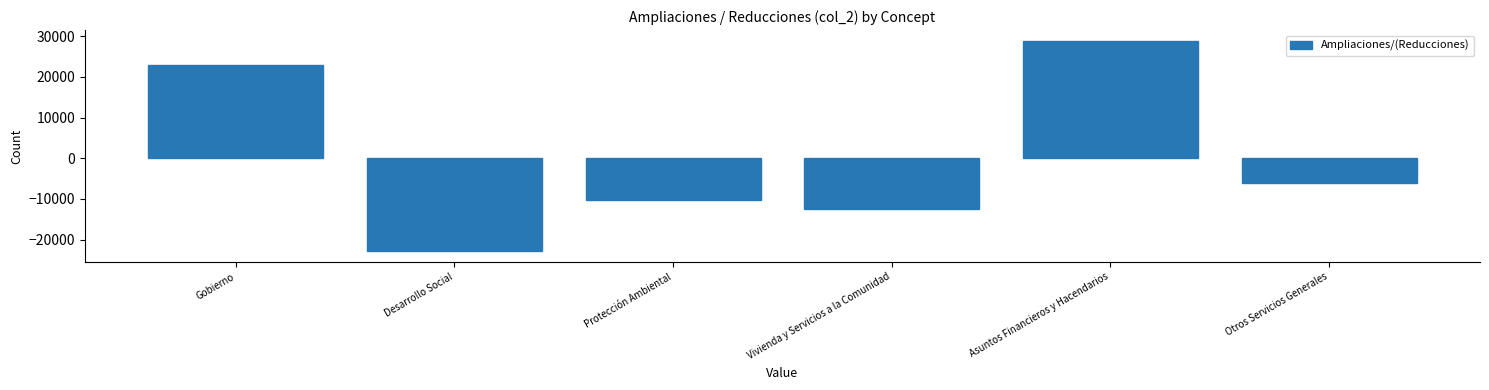

Reading right to left, transcribe all the data shown in this chart.

-6048.3	28933.6	-12560.0	-10325.3	-22885.3	22885.3